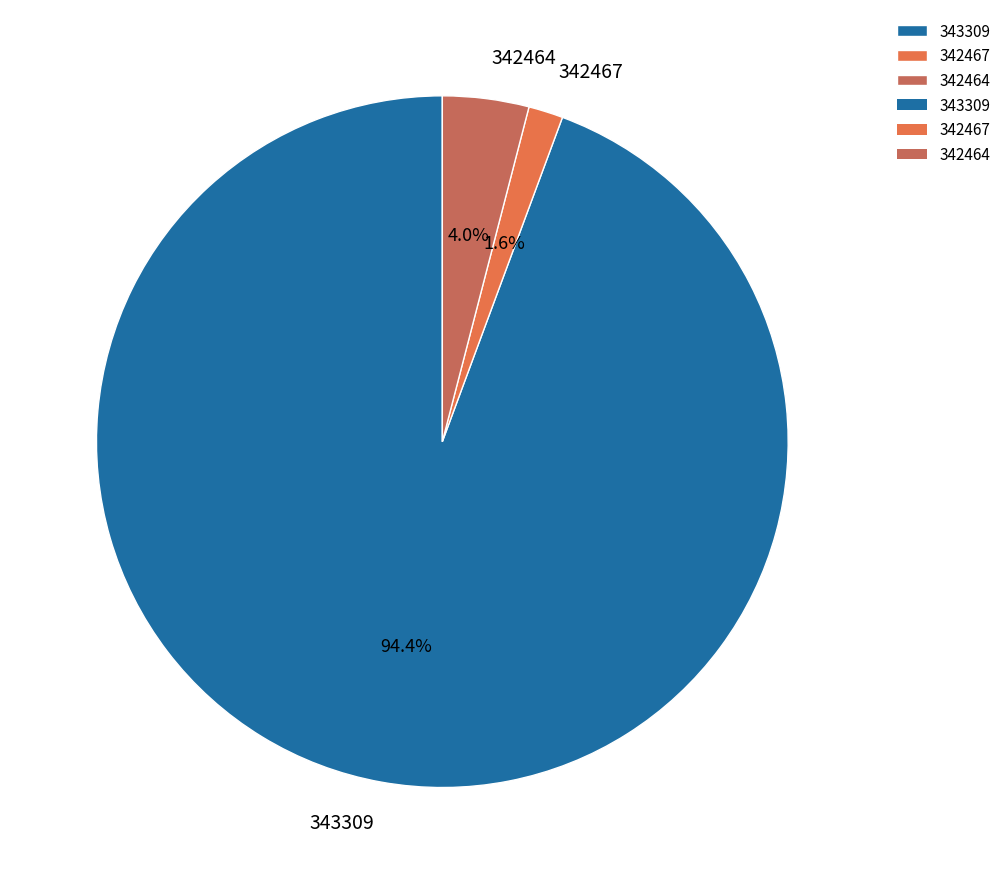

Count the number of slices in the pie.

3